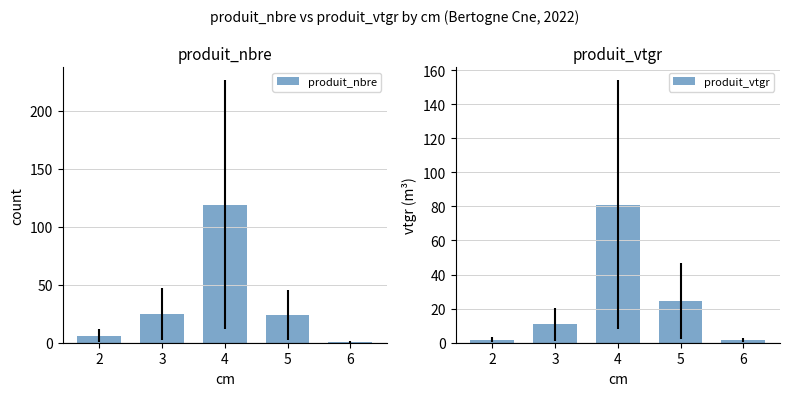

Rank the series at 3 from highest to lowest value.

produit_nbre, produit_vtgr